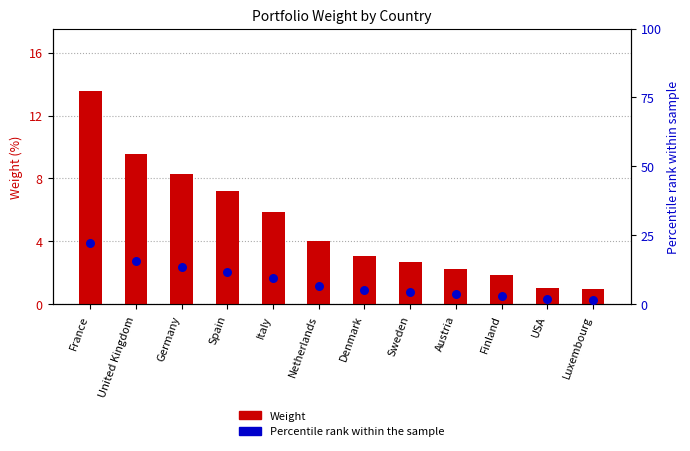

Which series has the largest Y range (max minus min)?

Percentile rank within sample